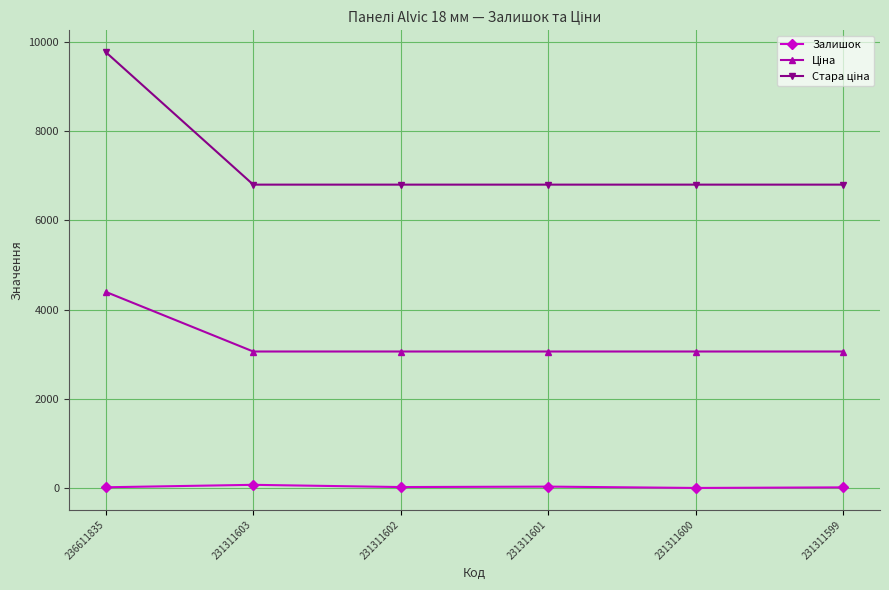

What is the average value of the Залишок series?

26.7